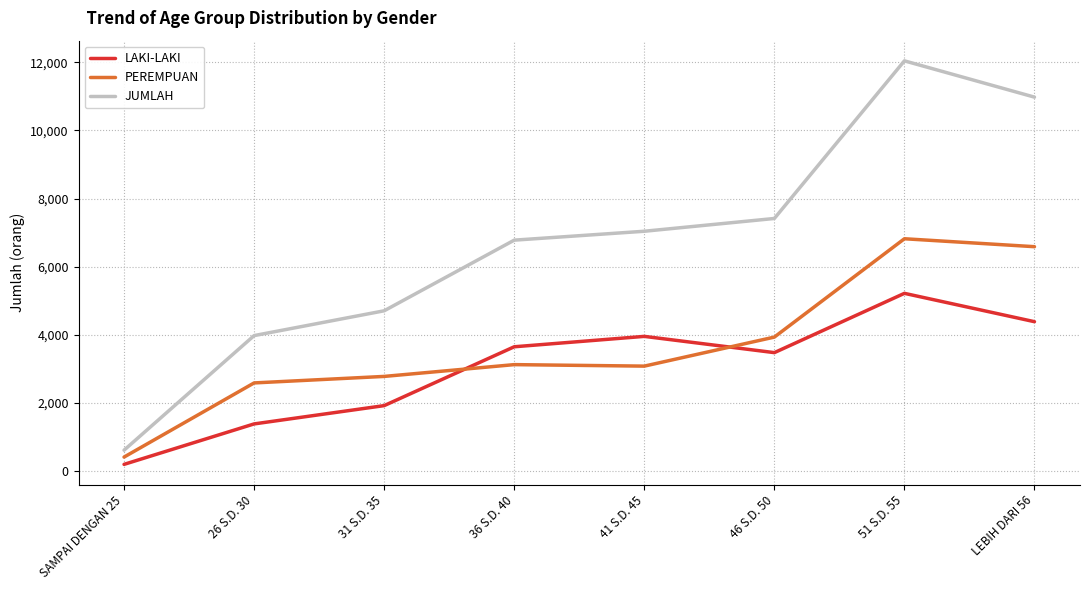

Rank the categories by JUMLAH value from highest to lowest.

51 S.D. 55, LEBIH DARI 56, 46 S.D. 50, 41 S.D. 45, 36 S.D. 40, 31 S.D. 35, 26 S.D. 30, SAMPAI DENGAN 25